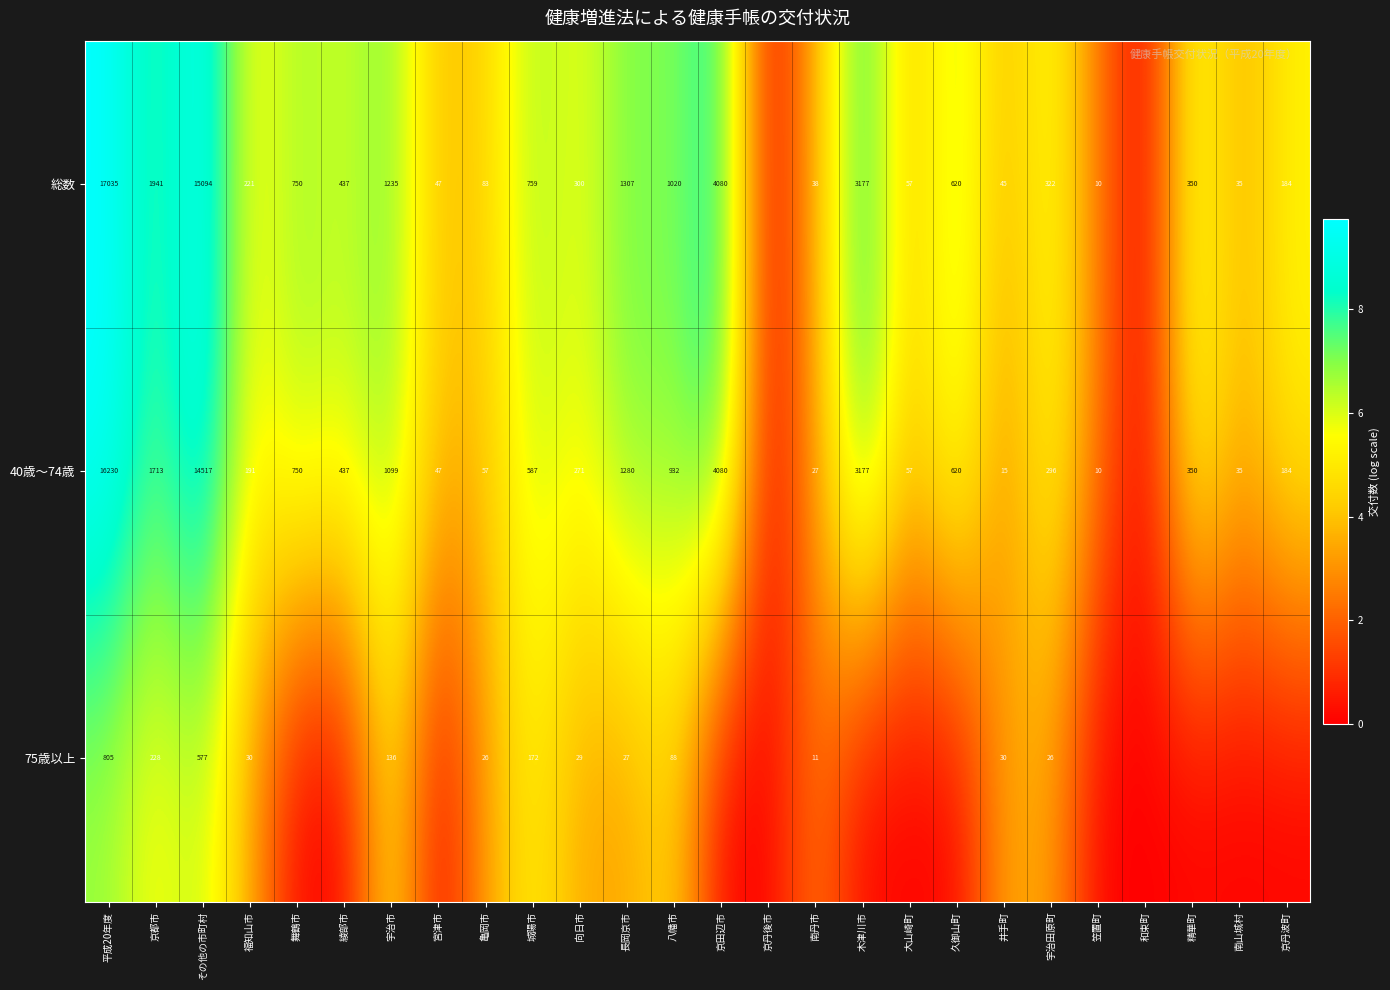

The 75歳以上 series shows 27 at 長岡京市. True or false?

True